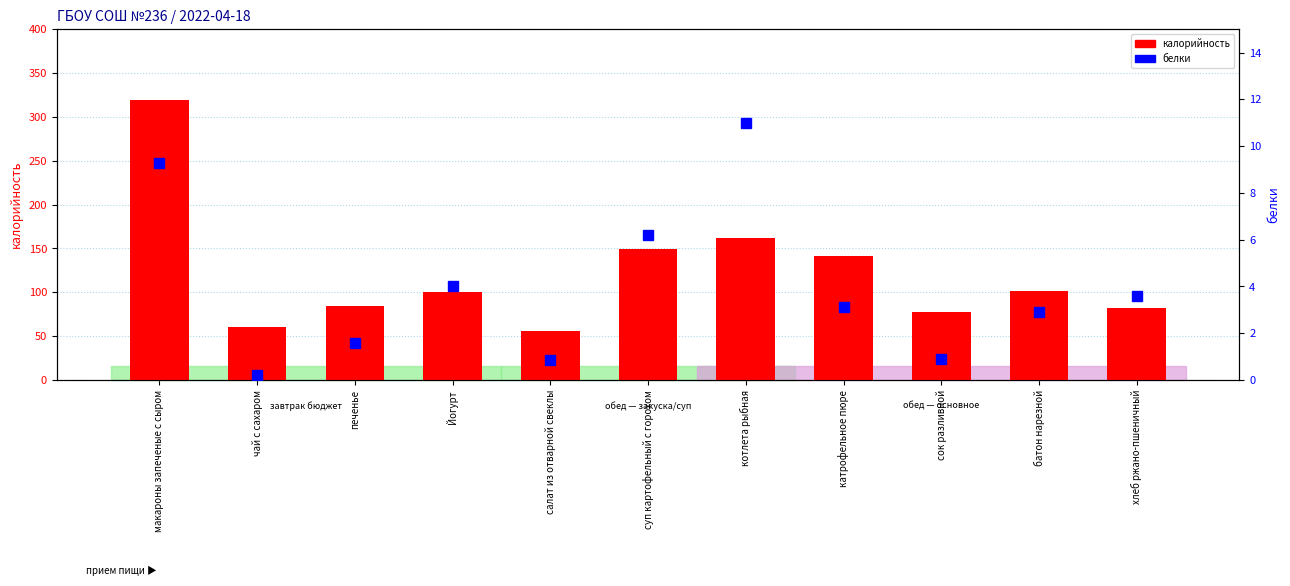

What is the value of the калорийность bar at the 10th from the left?

101.2